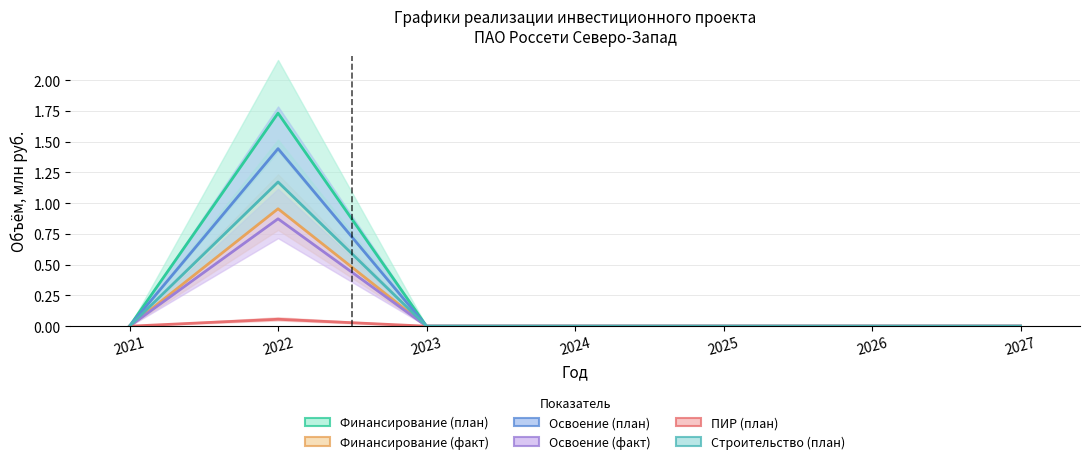

Which series has the widest spread of values?

Финансирование (план)